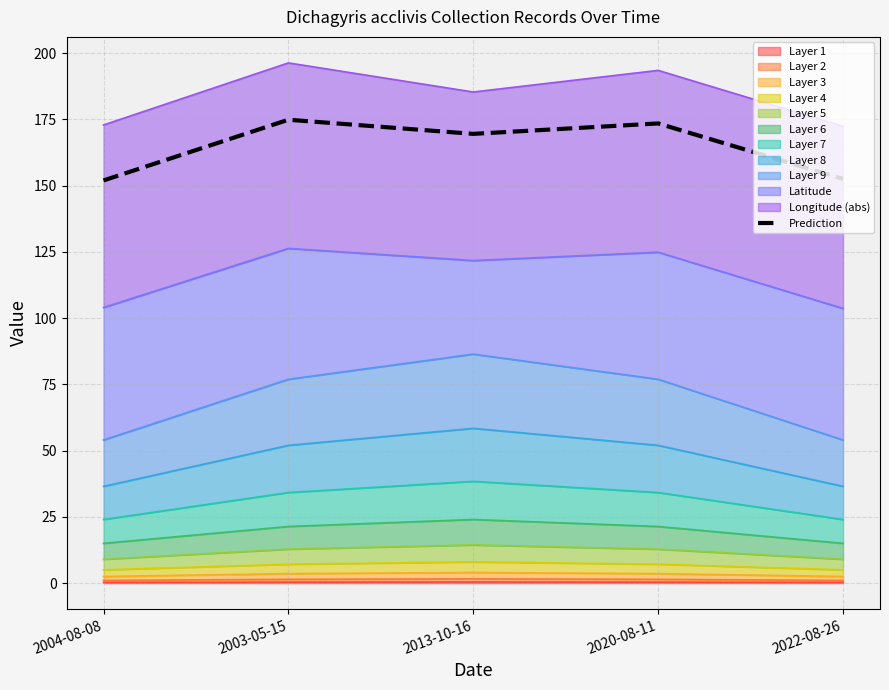

How many data points does each series have?

5